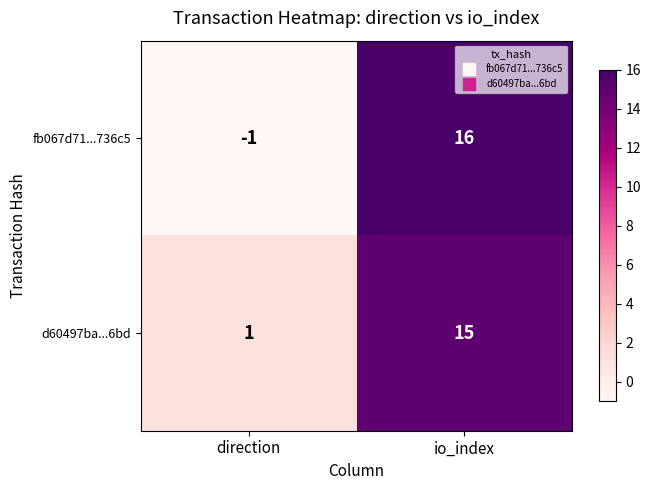

Which series has the widest spread of values?

fb067d71...736c5